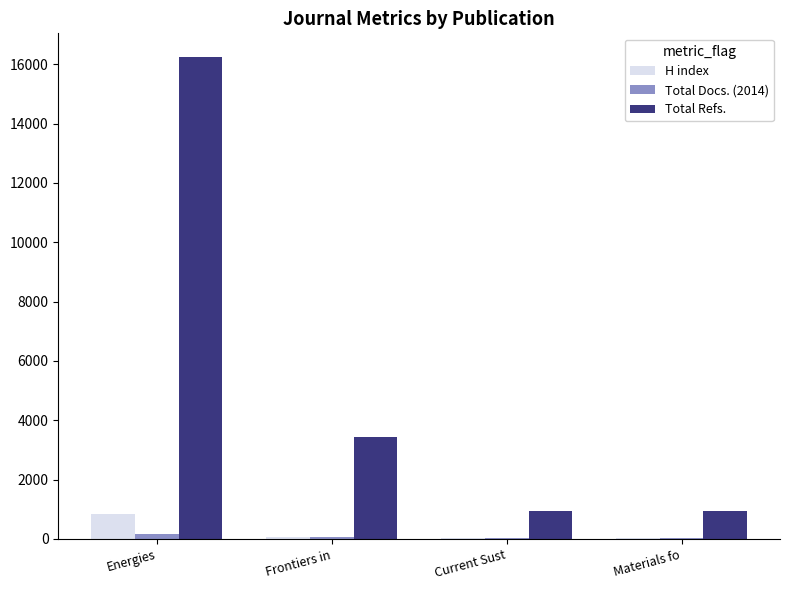

How many groups of bars are there?

4